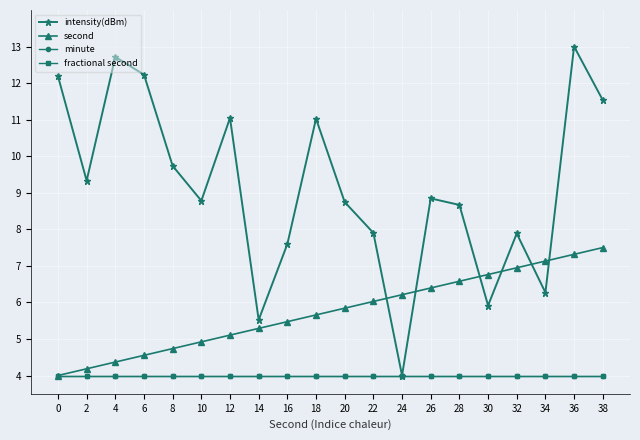

At which category is the sum across all series the highest?

36